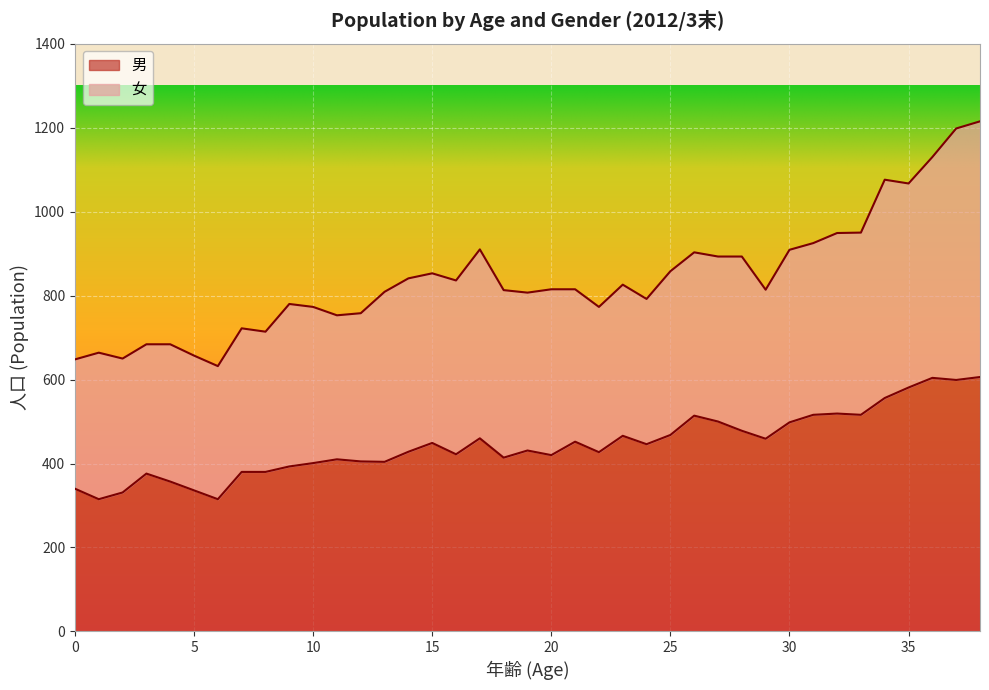

How many points are lower than both their immediate neighbors (excluding endpoints)?

11